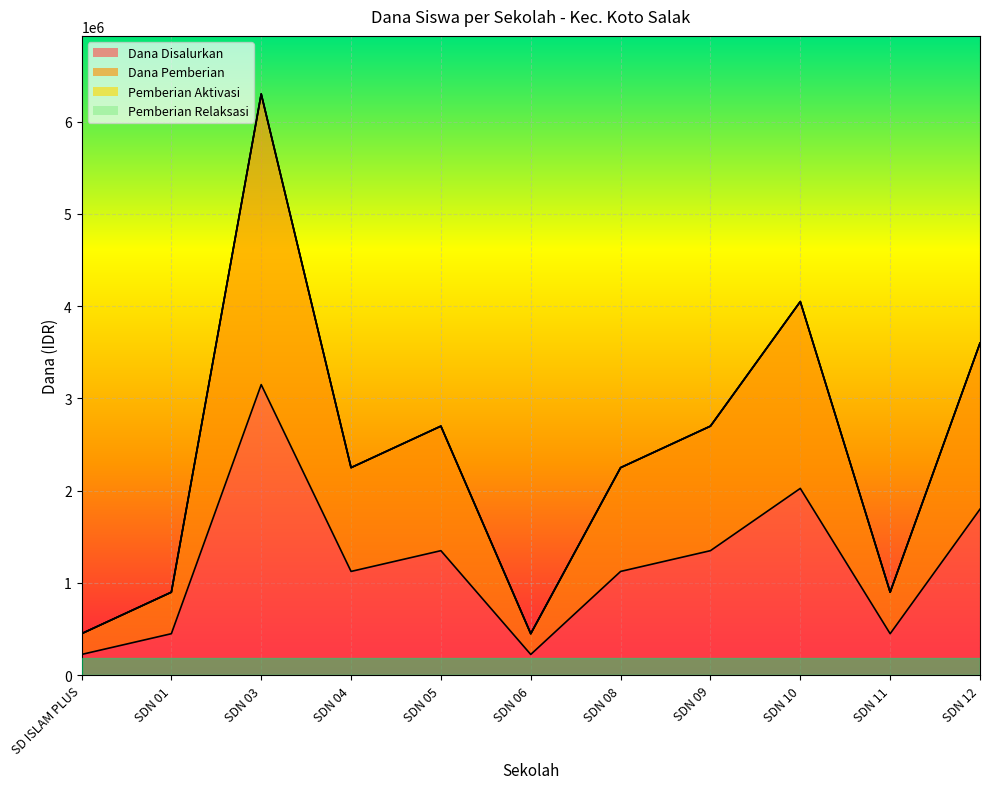

What is the average value of the Dana Disalurkan series?

1206818